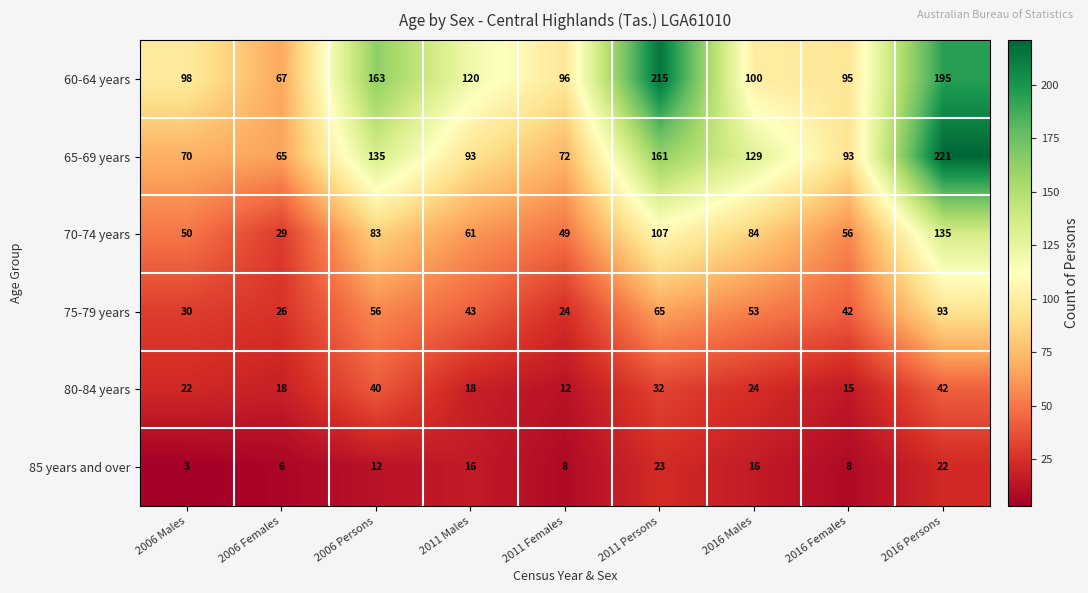

At which category is the sum across all series the highest?

2016 Persons